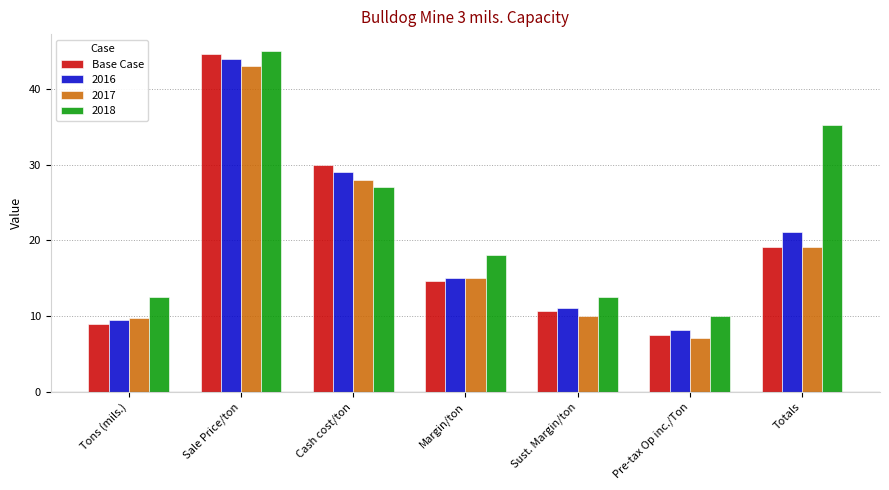

What is the sum of all 2018 values?

160.2